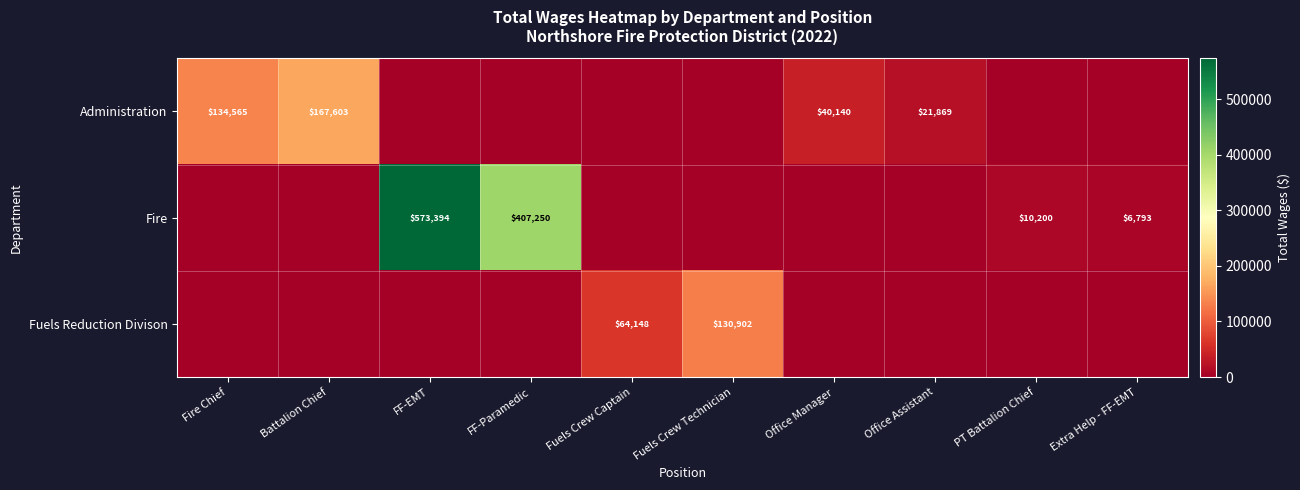

The value of Administration at Fire Chief is 90773. True or false?

False